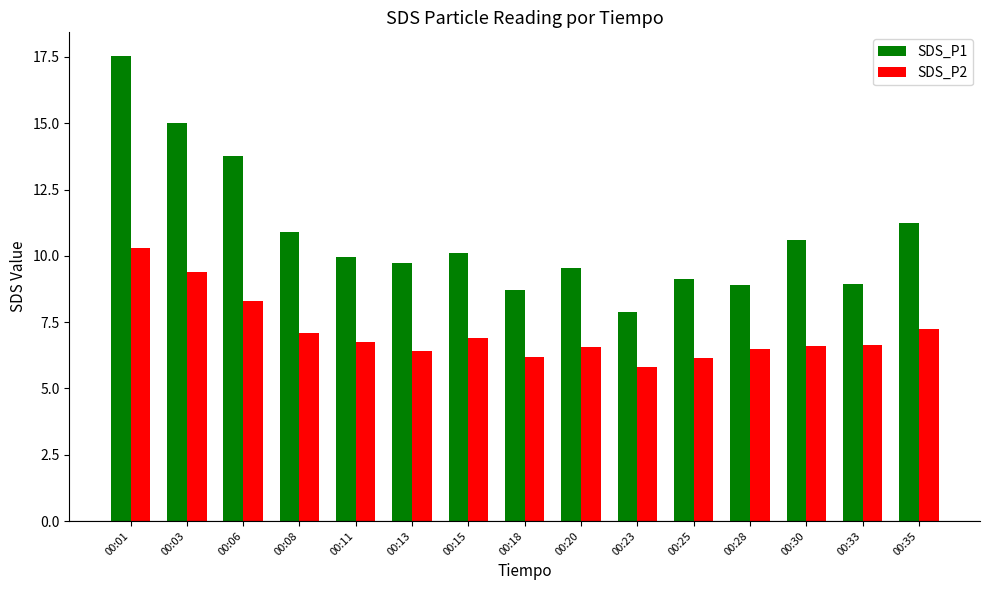

True or false: SDS_P1 has a value of 10.6 at 00:30.

True